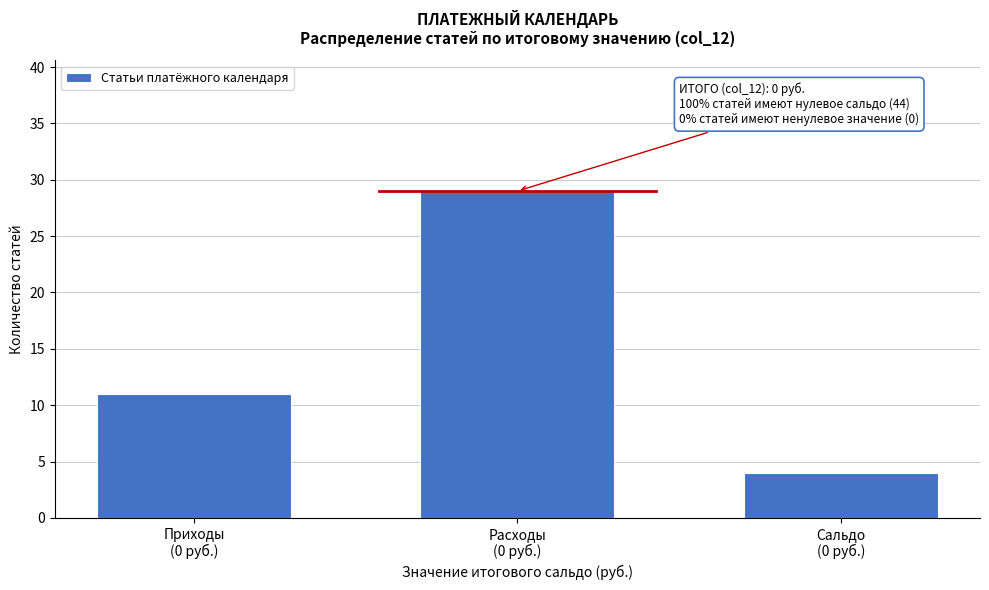

Reading left to right, transcribe all the data shown in this chart.

11	29	4